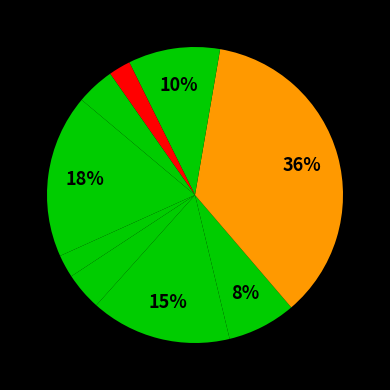

Count the number of slices in the pie.

9